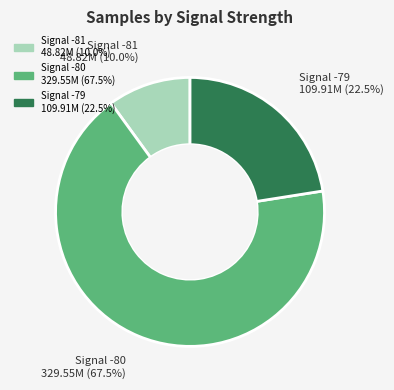

Is there any slice that represents more than half of the pie?

Yes